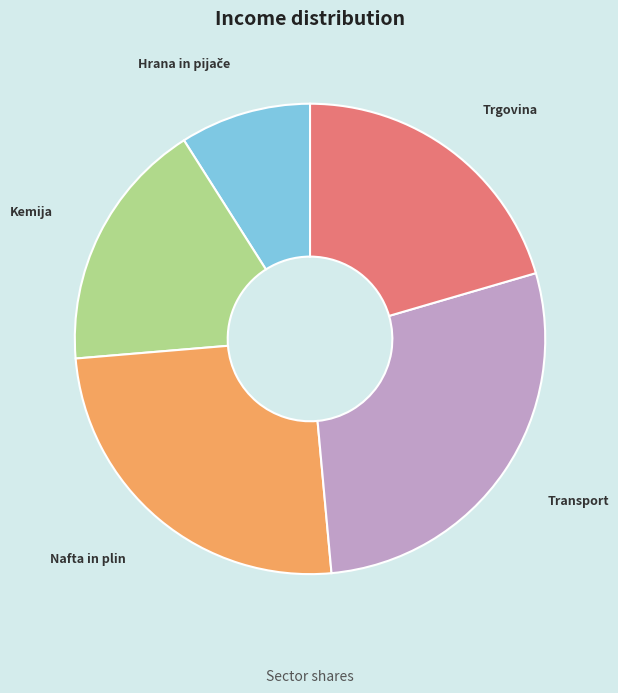

What is the largest slice in the pie chart?

Transport